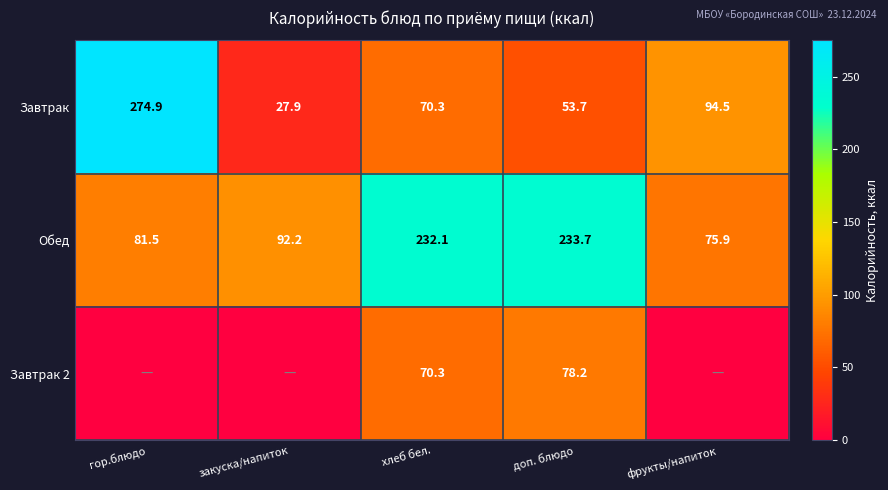

At which label does Завтрак reach its minimum?

закуска/напиток